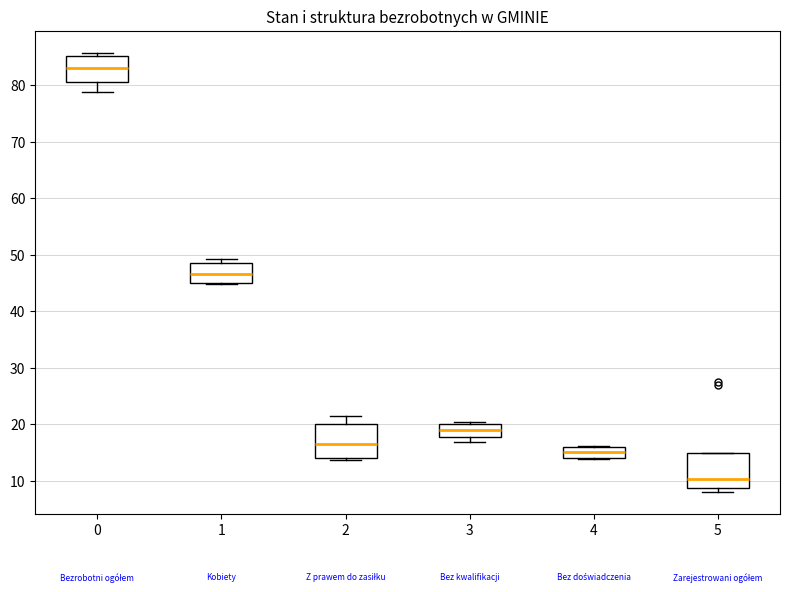

Where is the upper edge of the box at x = 1 on the y-axis? The values are not printed on the chart, so give them approximately, as read against the axis.

49